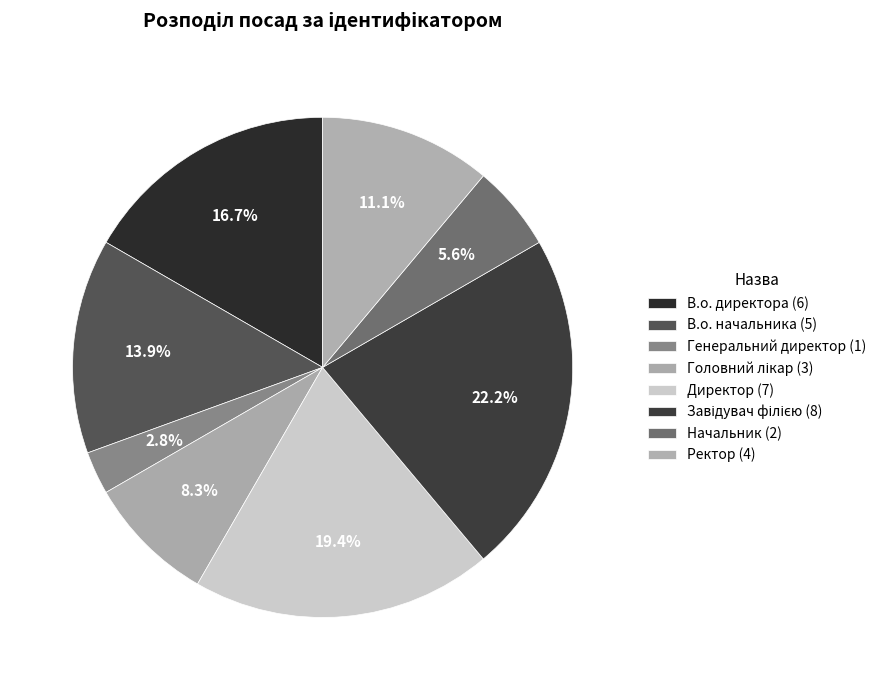

To the nearest percent, what percentage of the pie is Ректор?

11%